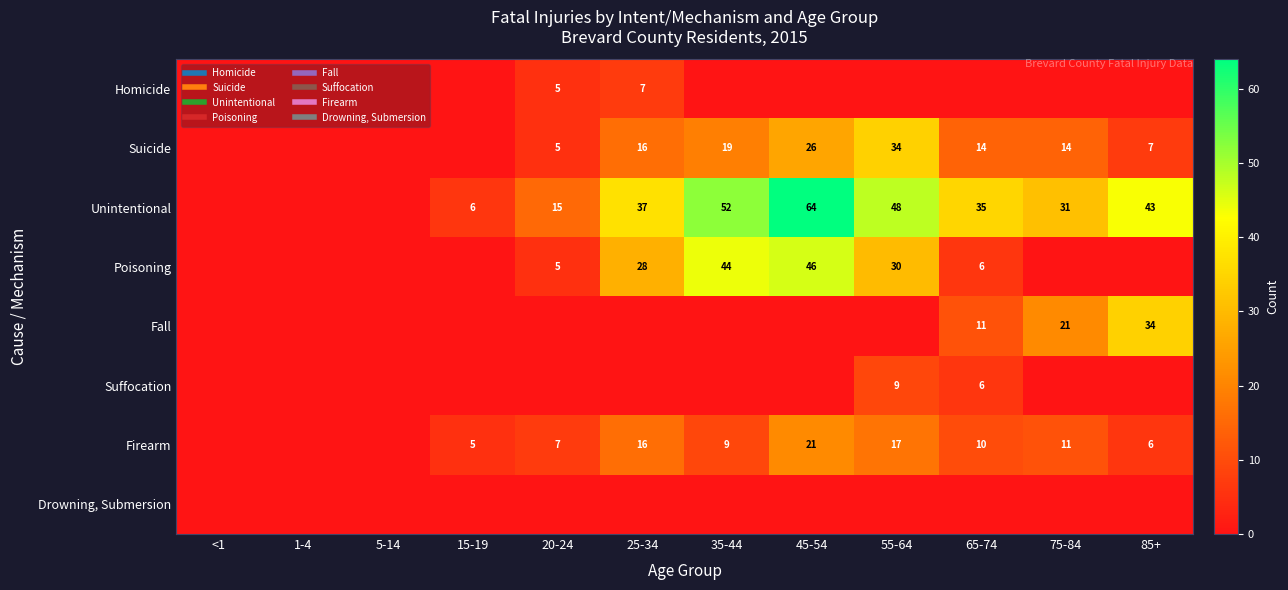

The Suffocation series shows 0 at 15-19. True or false?

True